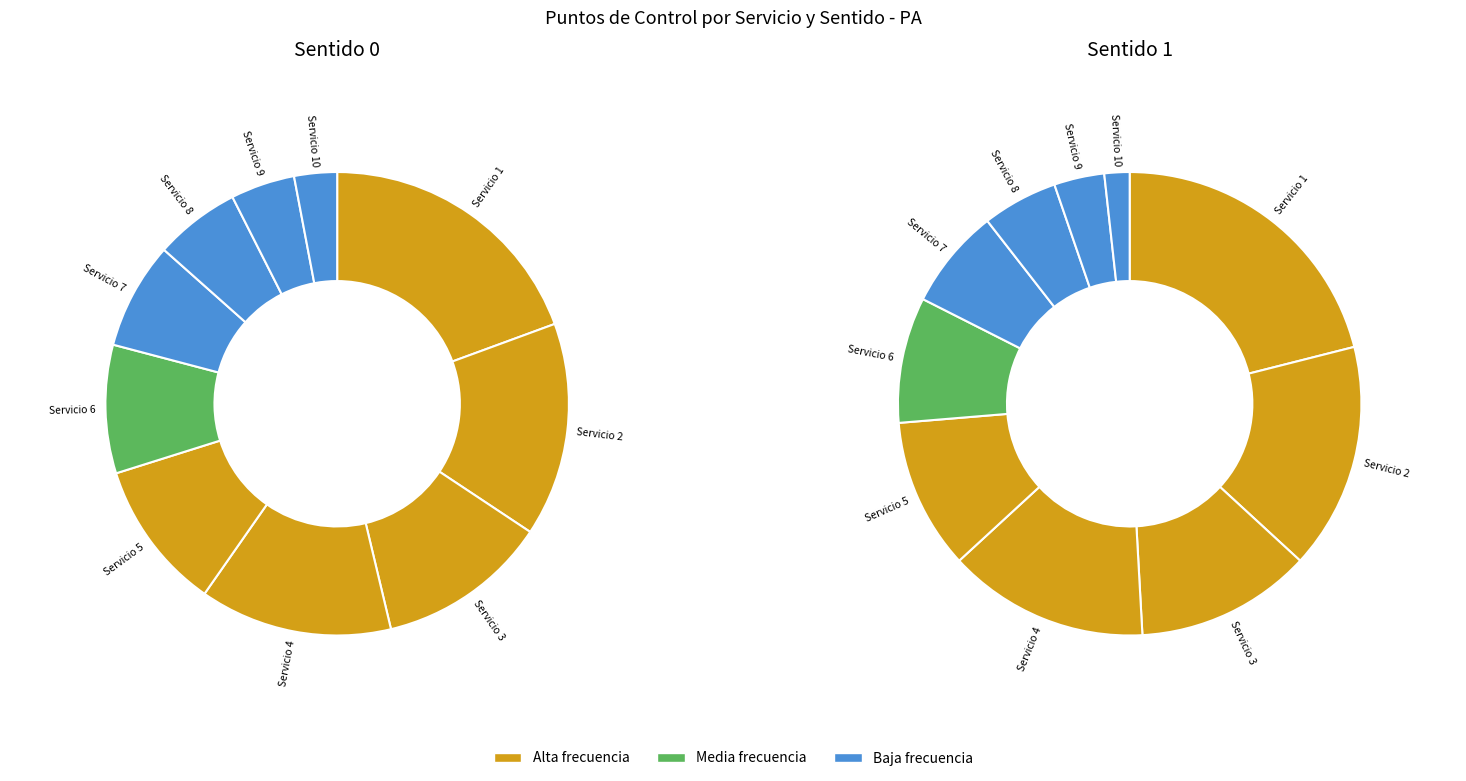

Rank the series by their maximum value, from highest to lowest.

Sentido 0, Sentido 1